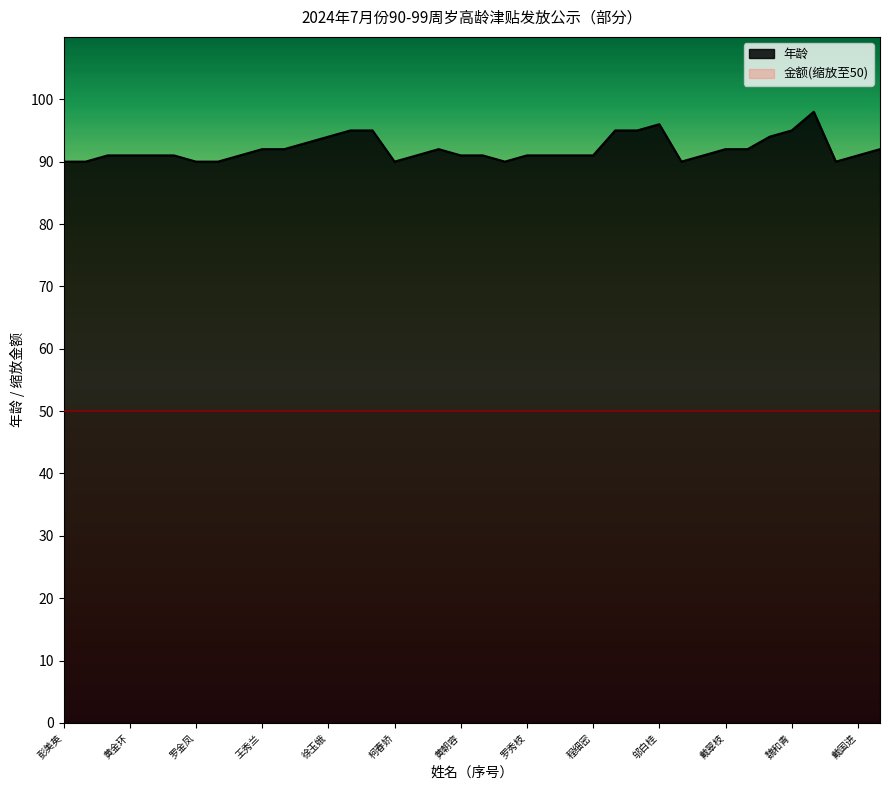

The chart shows a value of 146 at 胡凤容. True or false?

False